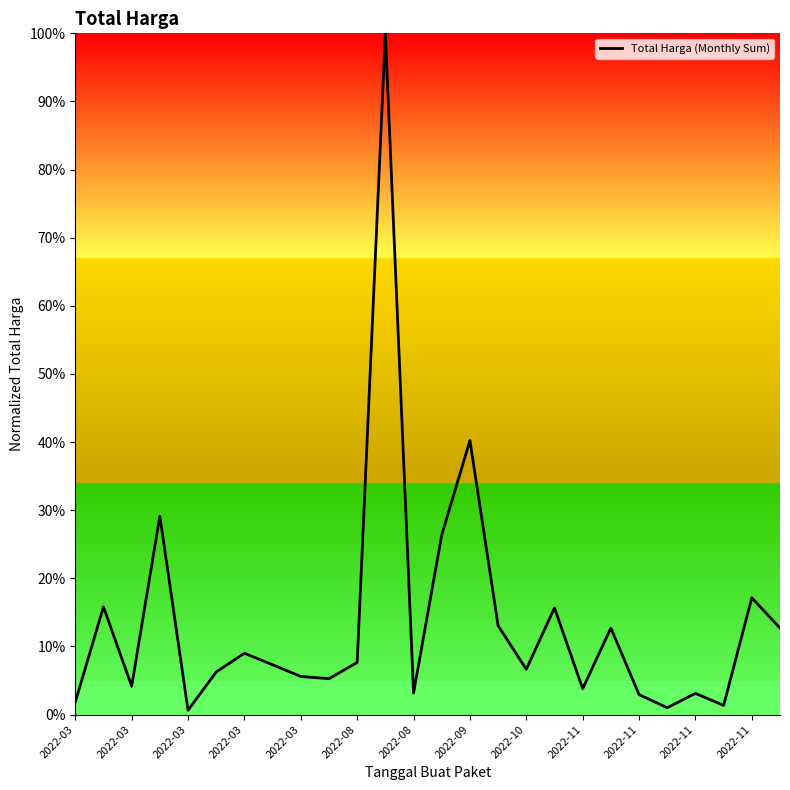

What is the maximum value shown in the chart?

100.0